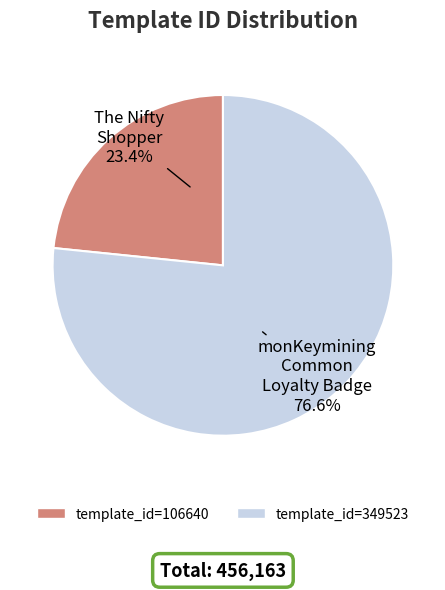

Is there any slice that represents more than half of the pie?

Yes